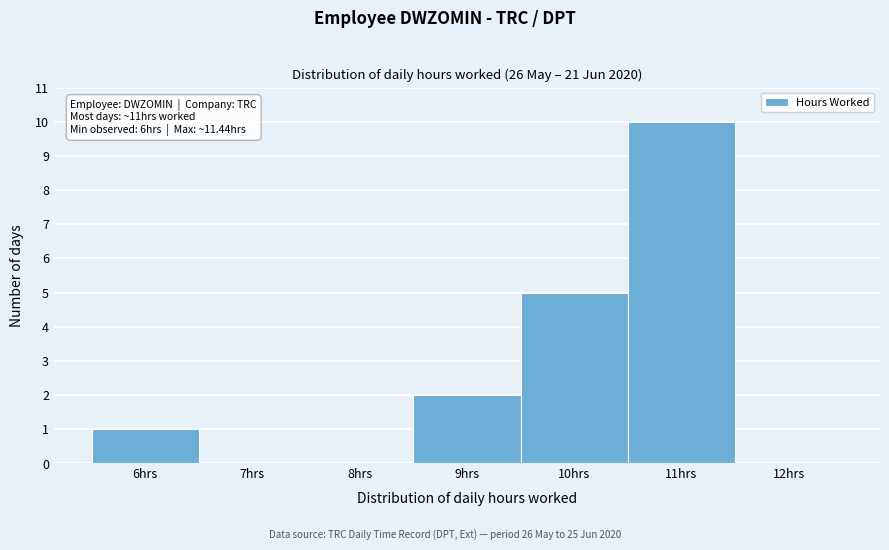

Which range on the x-axis has the tallest bar?

10.5 to 11.5